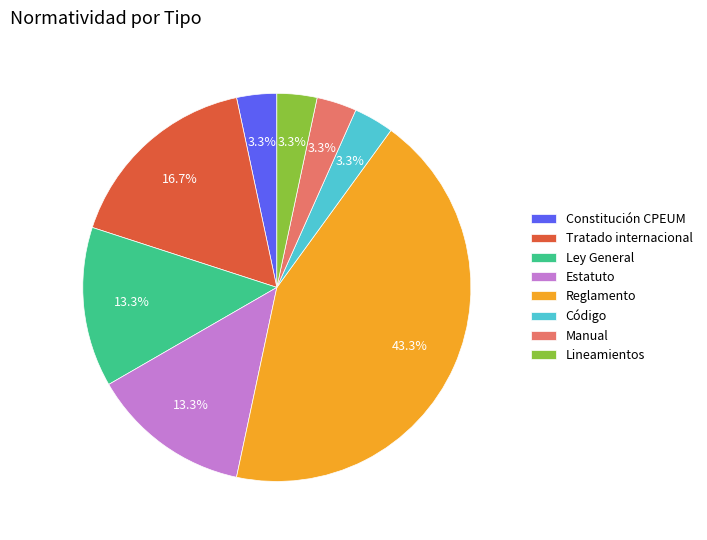

Between Estatuto and Manual, which is larger?

Estatuto